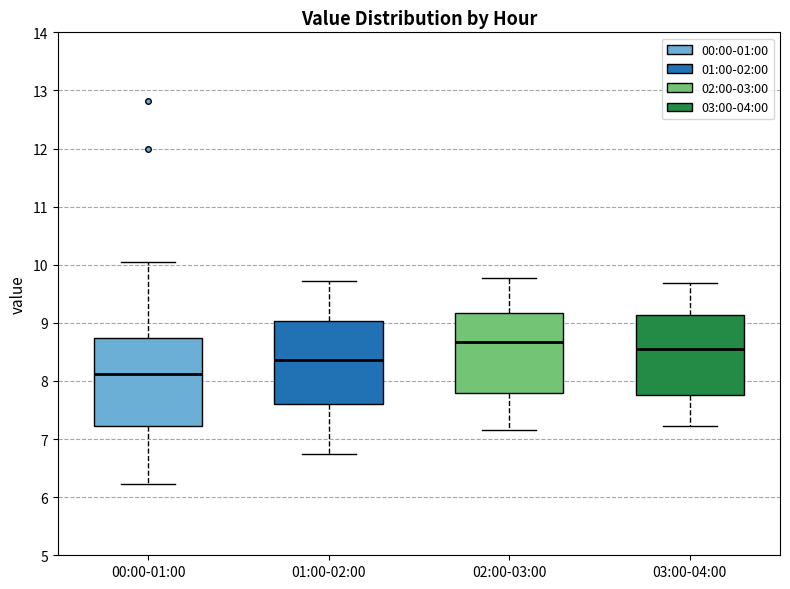

Reading left to right, read every box against the y-axis: the position of its median line, the range the box covers, and the ends of its whiskers. The values are not printed on the chart, so give them approximately, as read against the axis.

00:00-01:00: median 8.1, box 7.2 to 8.7, whiskers 6.2 to 10.1
01:00-02:00: median 8.4, box 7.6 to 9.0, whiskers 6.8 to 9.7
02:00-03:00: median 8.7, box 7.8 to 9.2, whiskers 7.2 to 9.8
03:00-04:00: median 8.6, box 7.8 to 9.1, whiskers 7.2 to 9.7